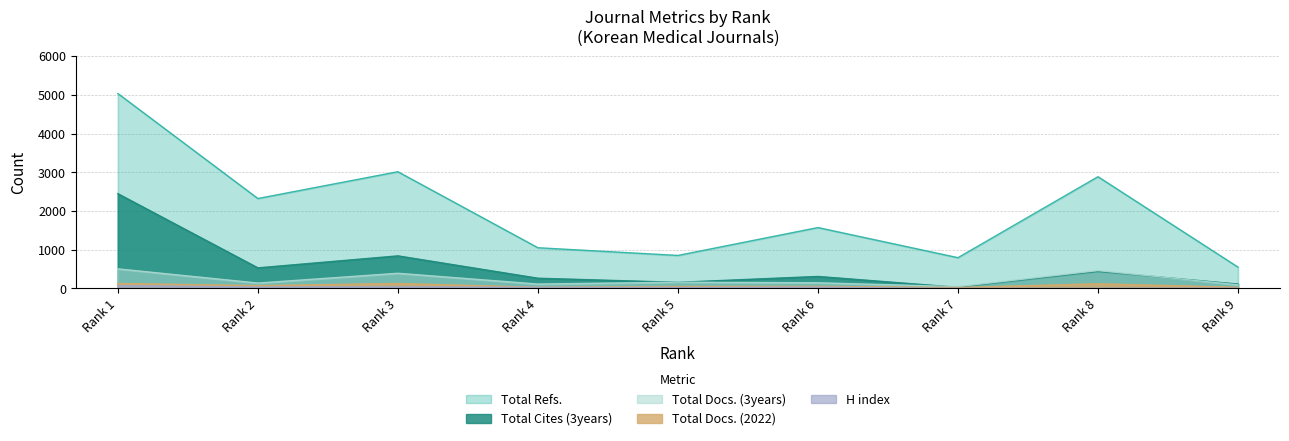

In Total Docs. (2022), how many points are higher than both neighbors (excluding endpoints)?

3